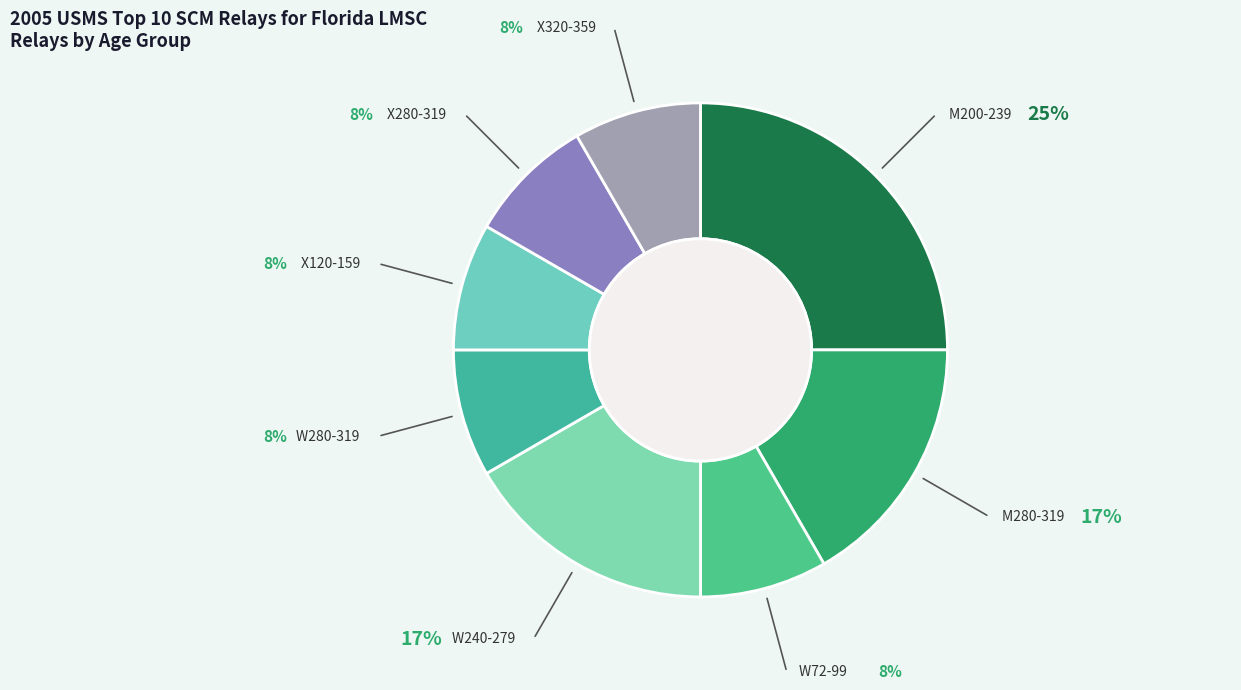

To the nearest percent, what is the difference between the largest and smallest slice percentages?

17%